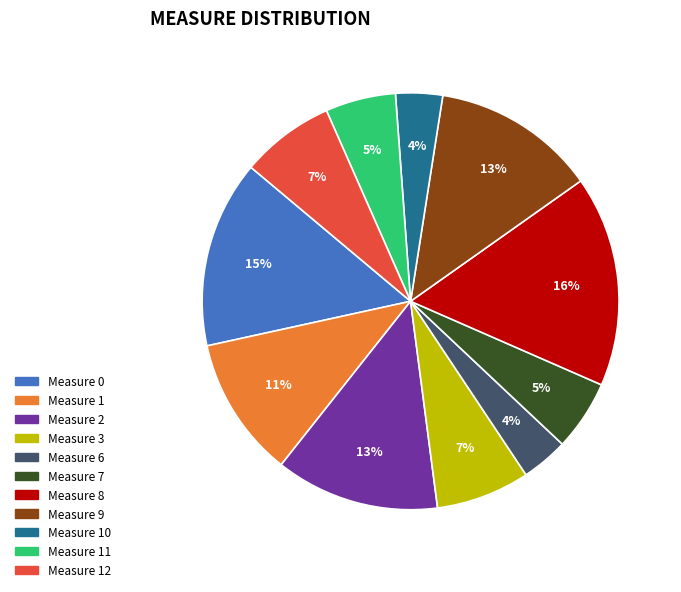

To the nearest percent, what is the average slice percentage?

9%